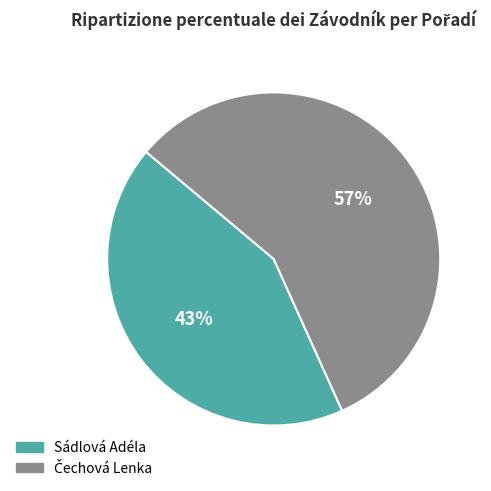

To the nearest percent, what percentage of the pie is Sádlová Adéla?

43%